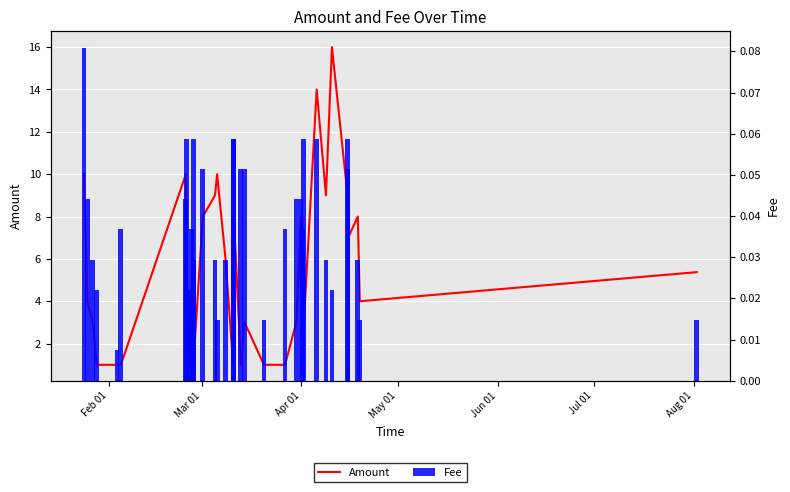

What are all the series names shown in the legend?

Amount, Fee